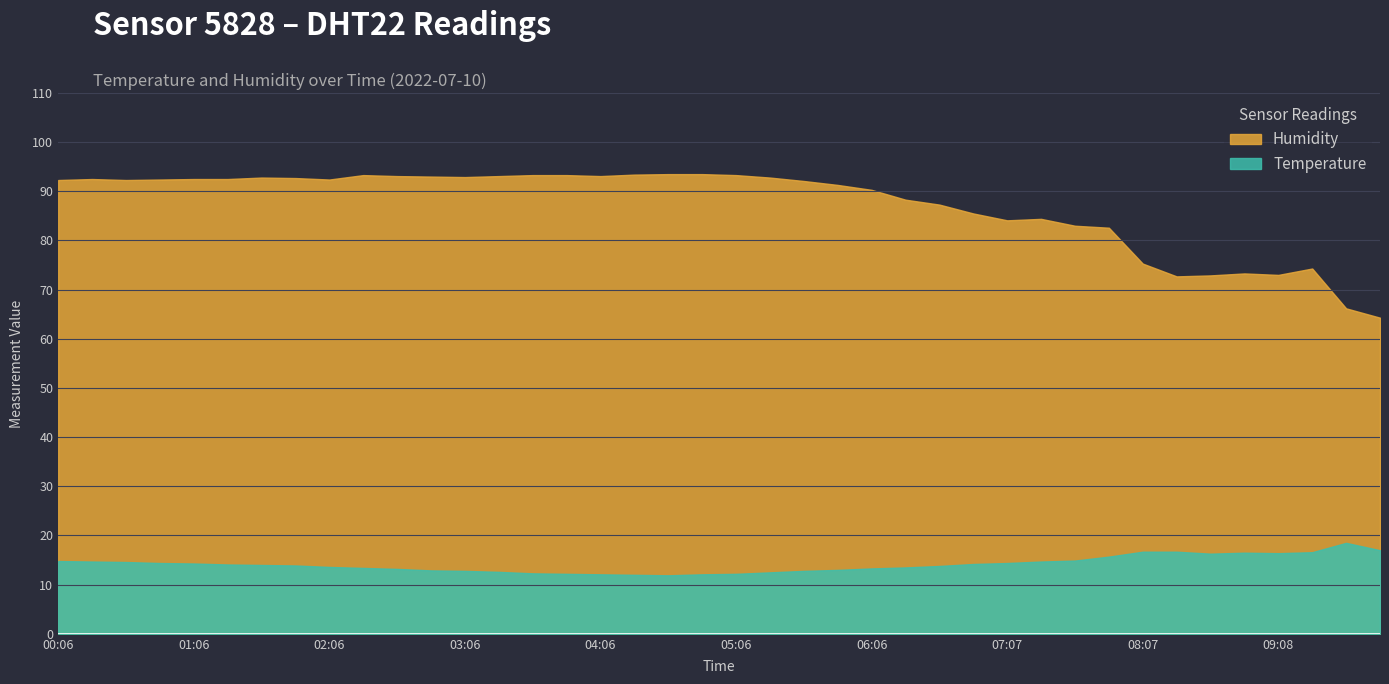

How many lines are shown in the chart?

2